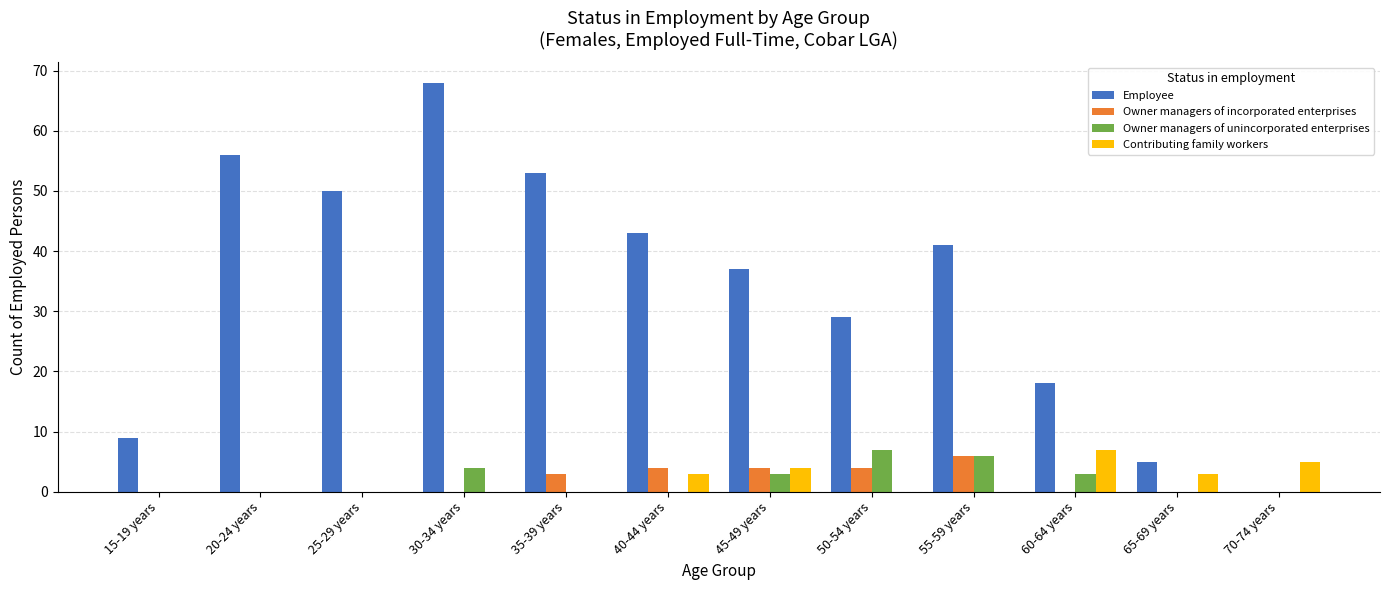

Reading left to right, transcribe all the data shown in this chart.

Employee: 9	56	50	68	53	43	37	29	41	18	5	0
Owner managers of incorporated enterprises: 0	0	0	0	3	4	4	4	6	0	0	0
Owner managers of unincorporated enterprises: 0	0	0	4	0	0	3	7	6	3	0	0
Contributing family workers: 0	0	0	0	0	3	4	0	0	7	3	5